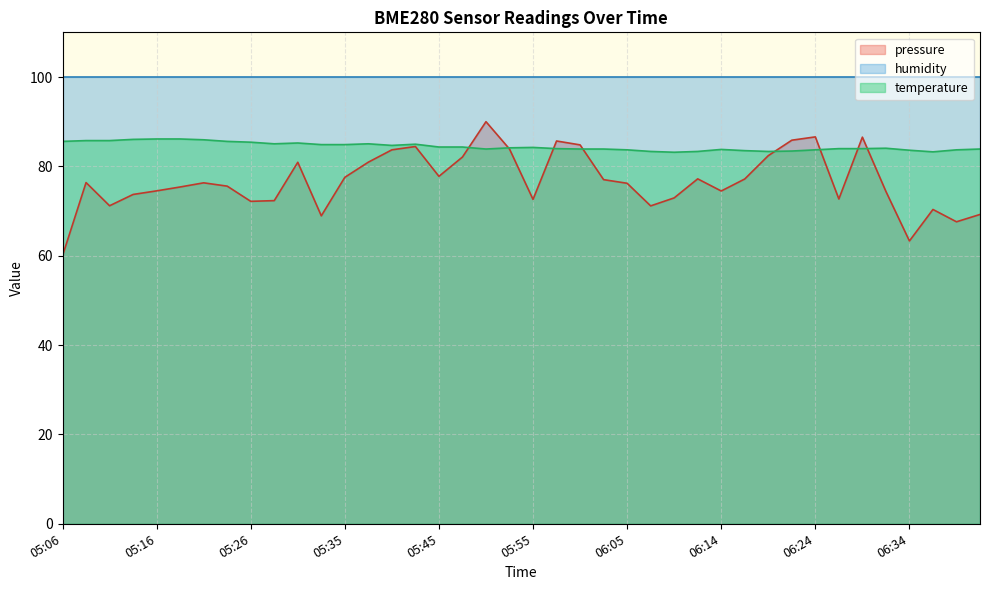

How many categories are shown in the chart?

40